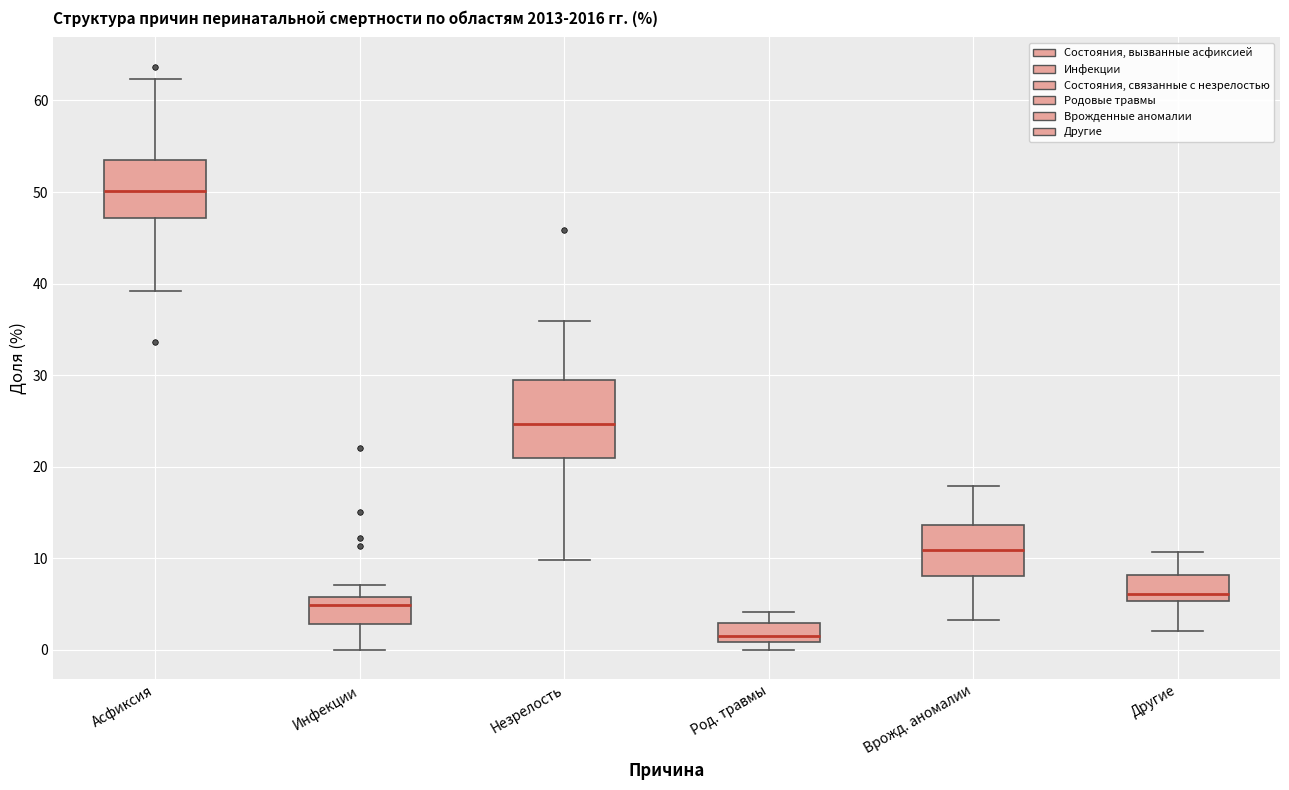

Reading left to right, read every box against the y-axis: the position of its median line, the range the box covers, and the ends of its whiskers. The values are not printed on the chart, so give them approximately, as read against the axis.

Асфиксия: median 50, box 47 to 53, whiskers 39 to 62
Инфекции: median 5, box 3 to 6, whiskers 0 to 7
Незрелость: median 25, box 21 to 29, whiskers 10 to 36
Род. травмы: median 2, box 1 to 3, whiskers 0 to 4
Врожд. аномалии: median 11, box 8 to 14, whiskers 3 to 18
Другие: median 6, box 5 to 8, whiskers 2 to 11